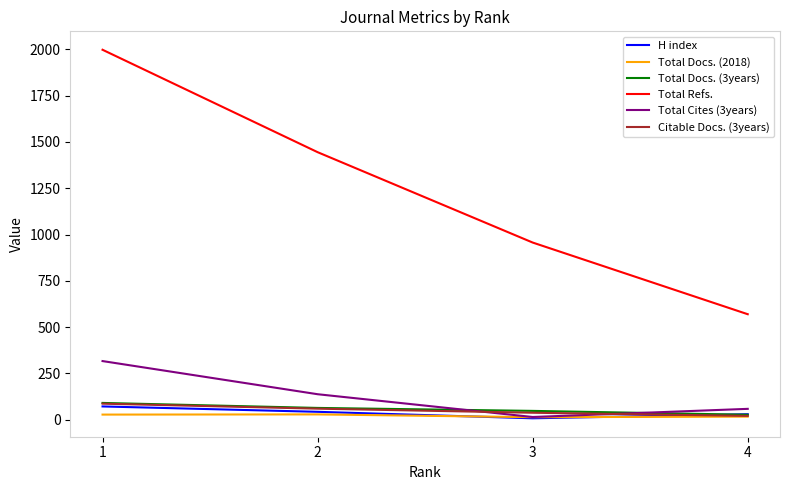

Is the value of H index at 2 greater than the value of Citable Docs. (3years) at 1?

No